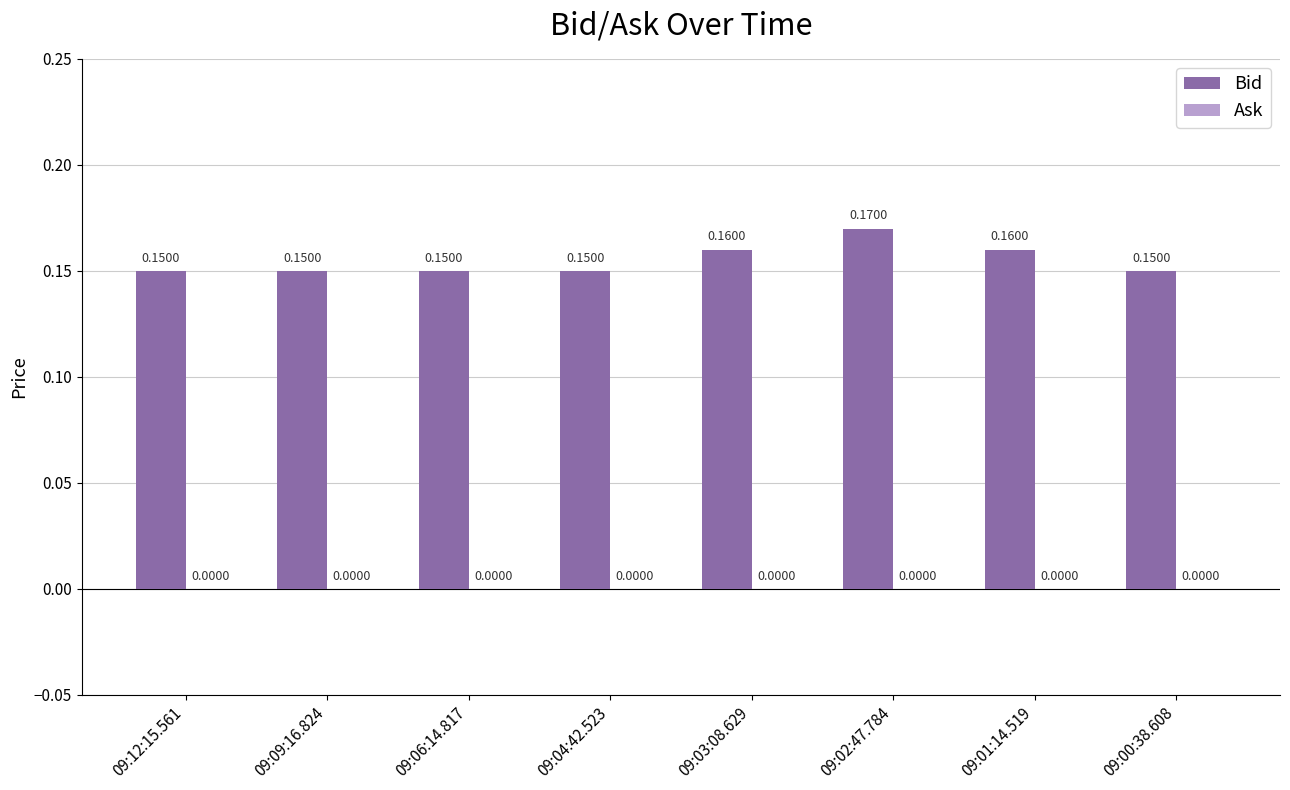

What is the sum of all values?

1.2